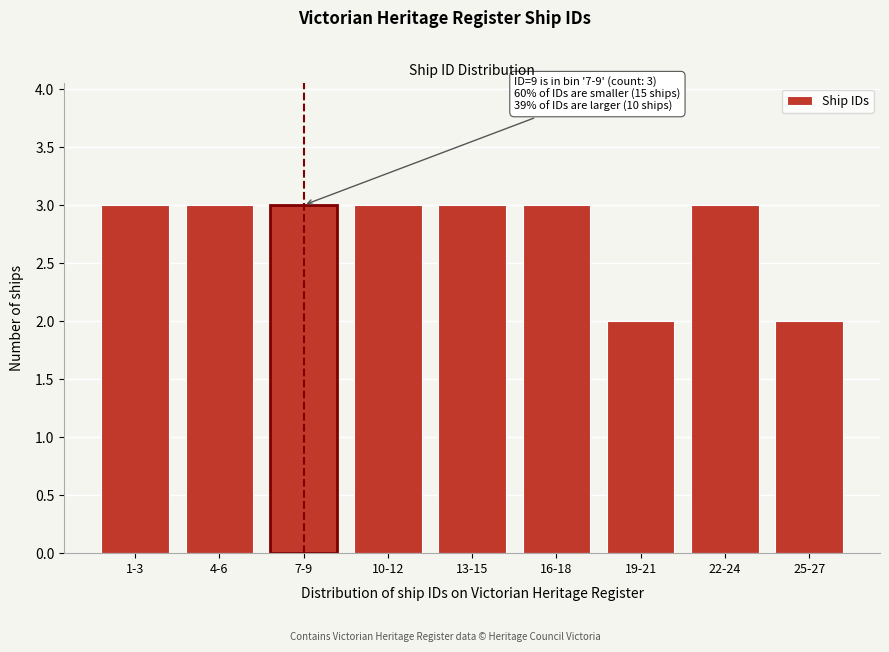

Reading left to right, transcribe all the data shown in this chart.

3	3	3	3	3	3	2	3	2